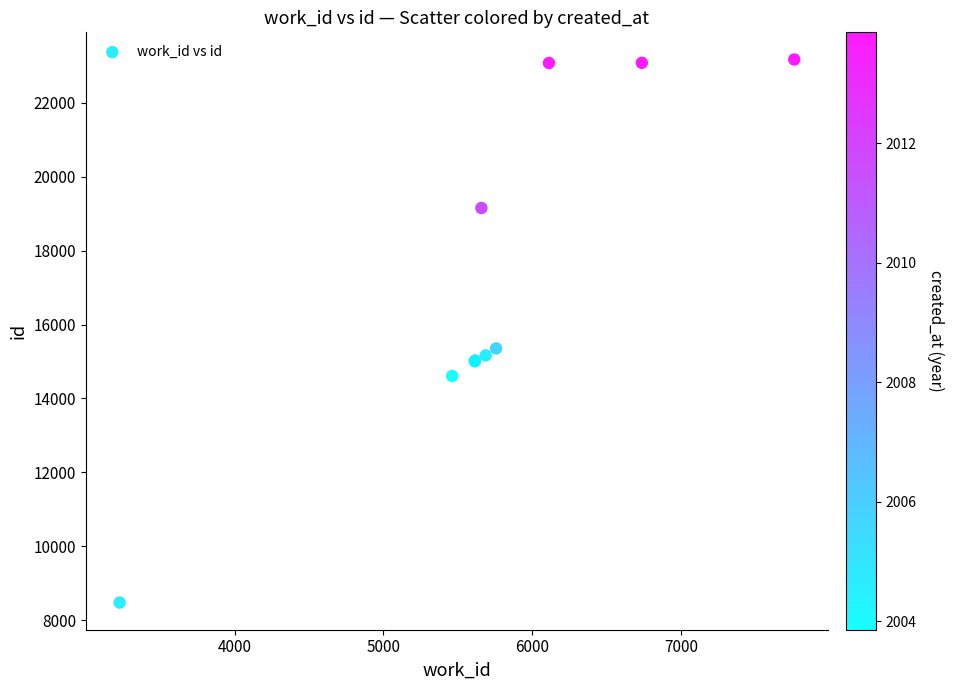

What Y value in the scatter plot is closest to 15825?

15354